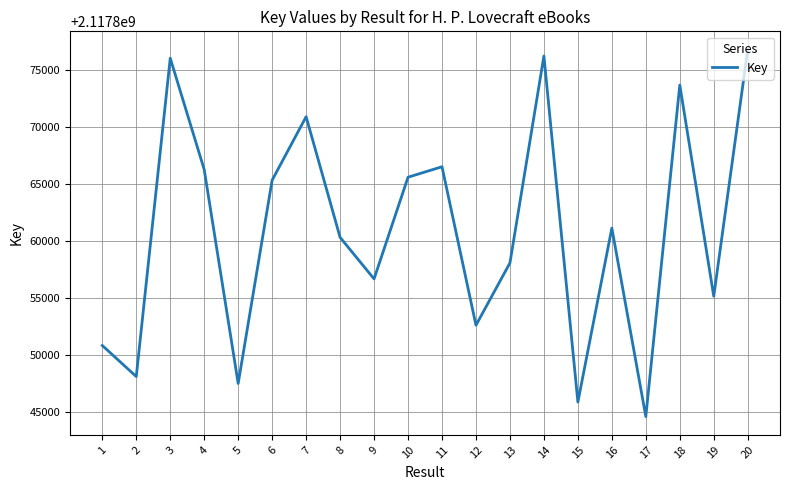

Which has a higher value, 5 or 4?

4